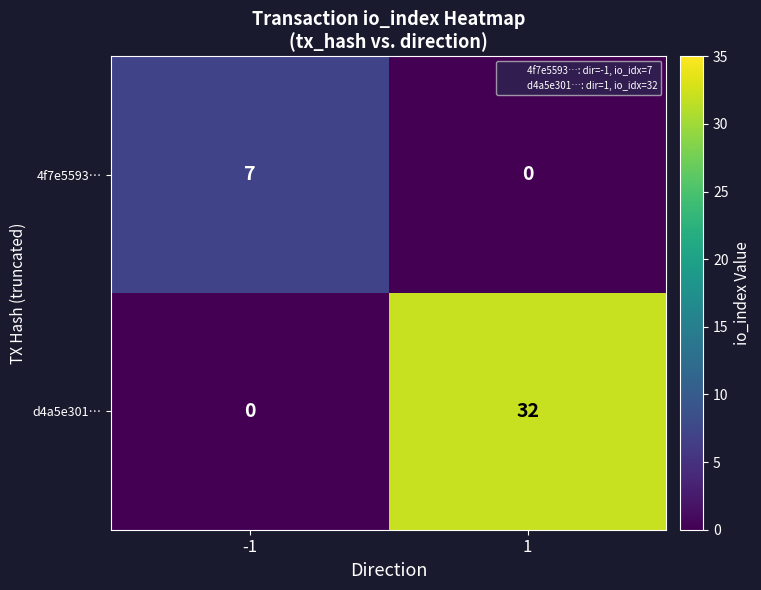

Between -1 and 1, which series saw the biggest shift?

d4a5e301…